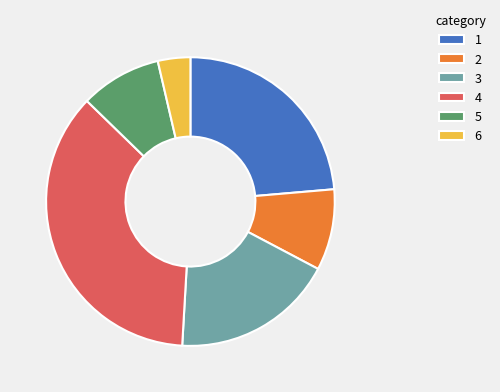

Is the sum of 2 and 6 greater than half?

No